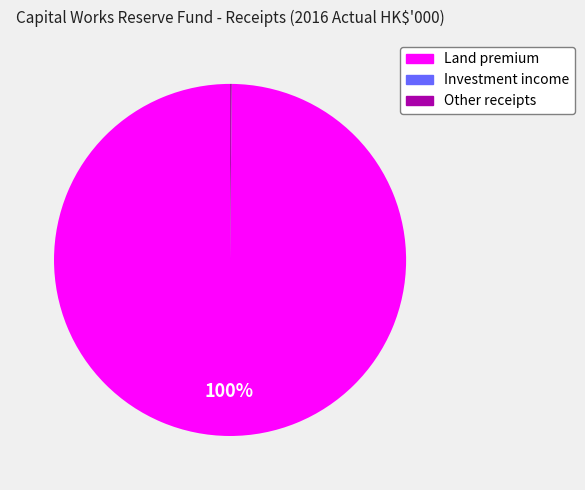

Does any single category account for the majority?

Yes